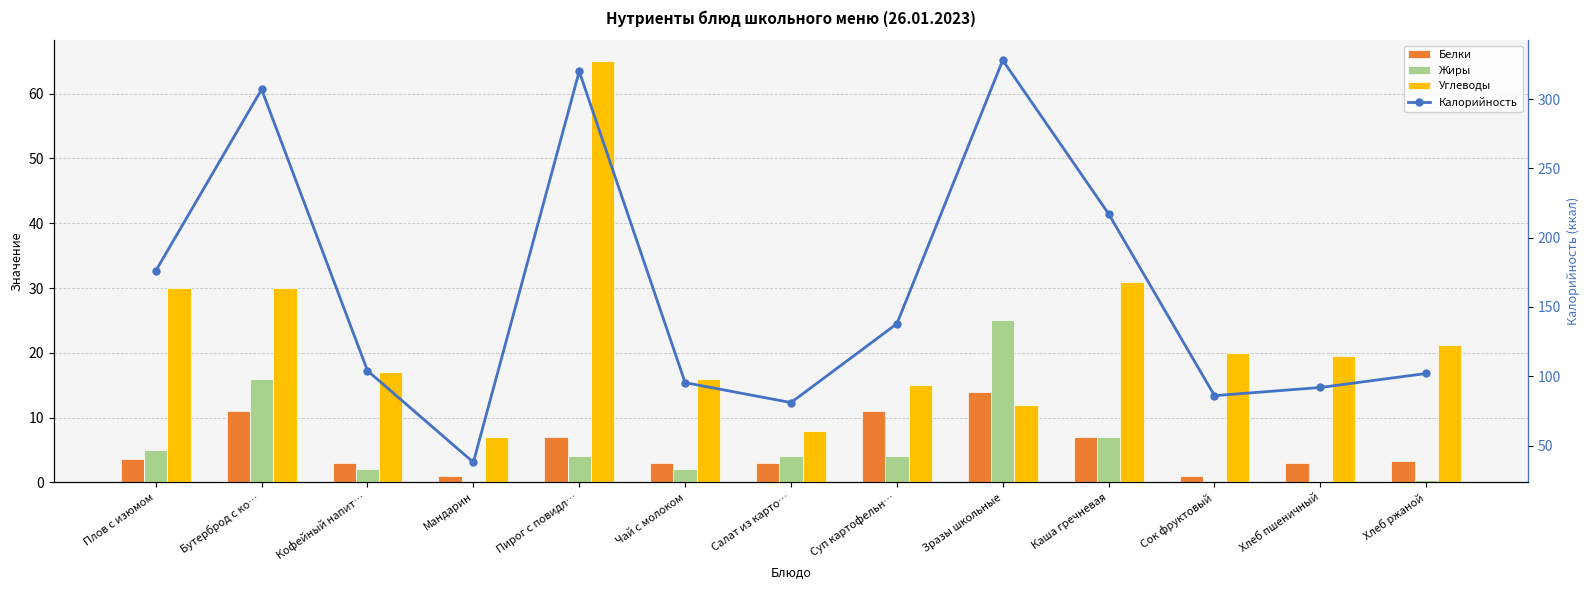

Does the chart contain any negative values?

No